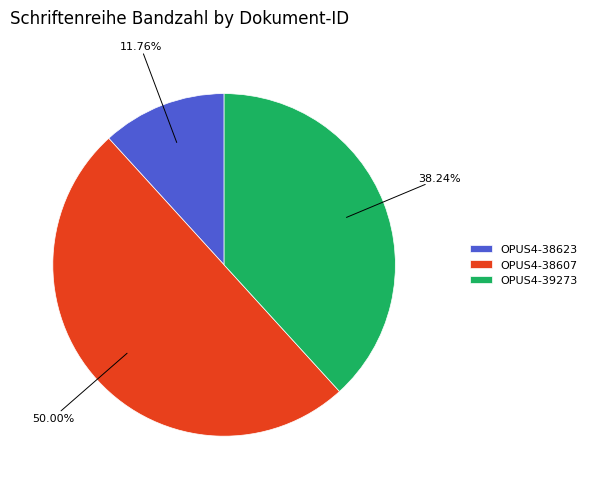

Rank the categories by value from highest to lowest.

OPUS4-38607, OPUS4-39273, OPUS4-38623